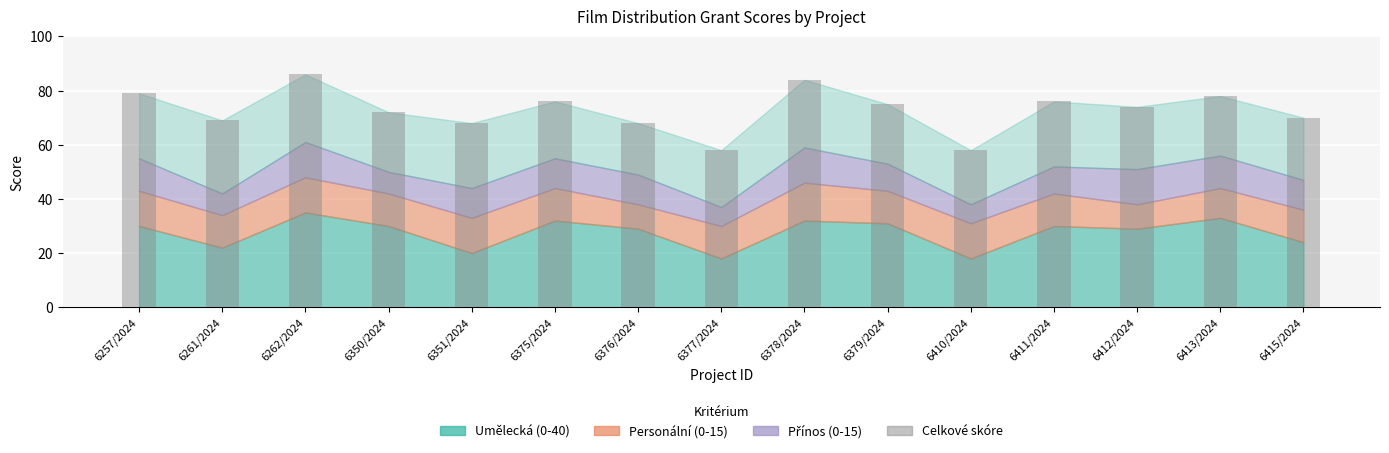

The chart shows a value of 127 at 6375/2024. True or false?

False